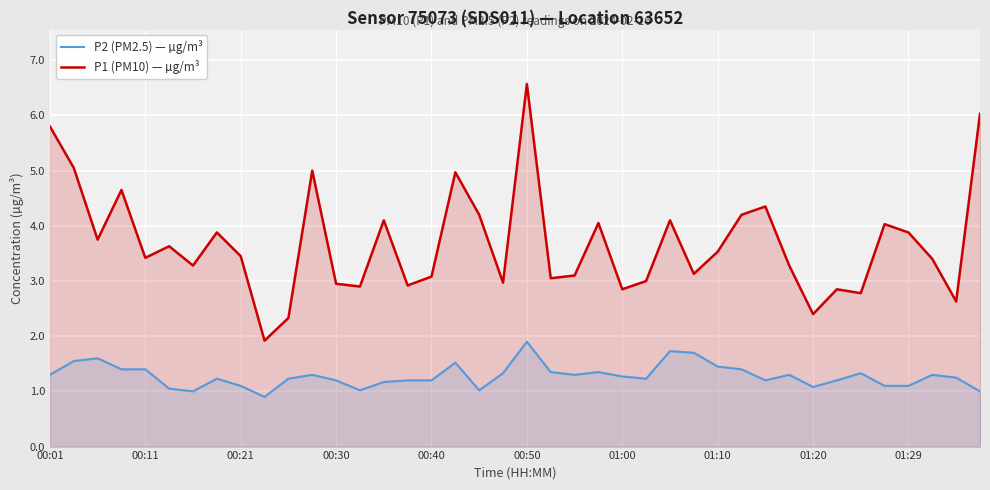

Which series has the widest spread of values?

P1 (PM10) — µg/m³